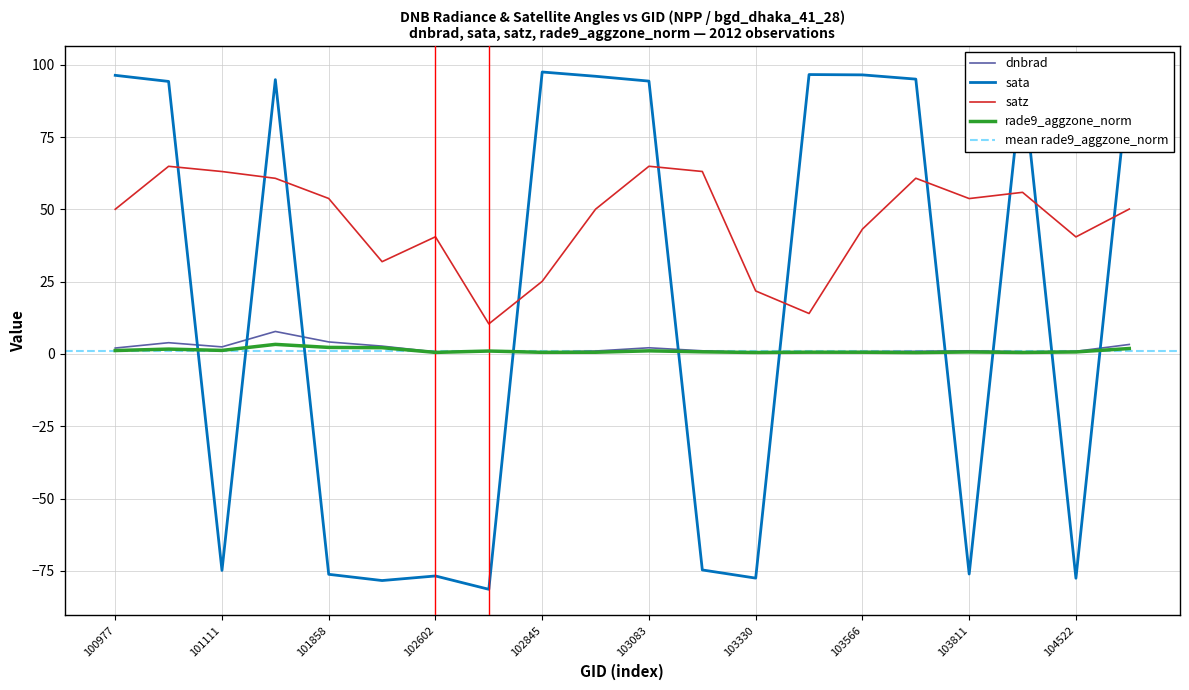

True or false: satz and dnbrad cross at least once.

False